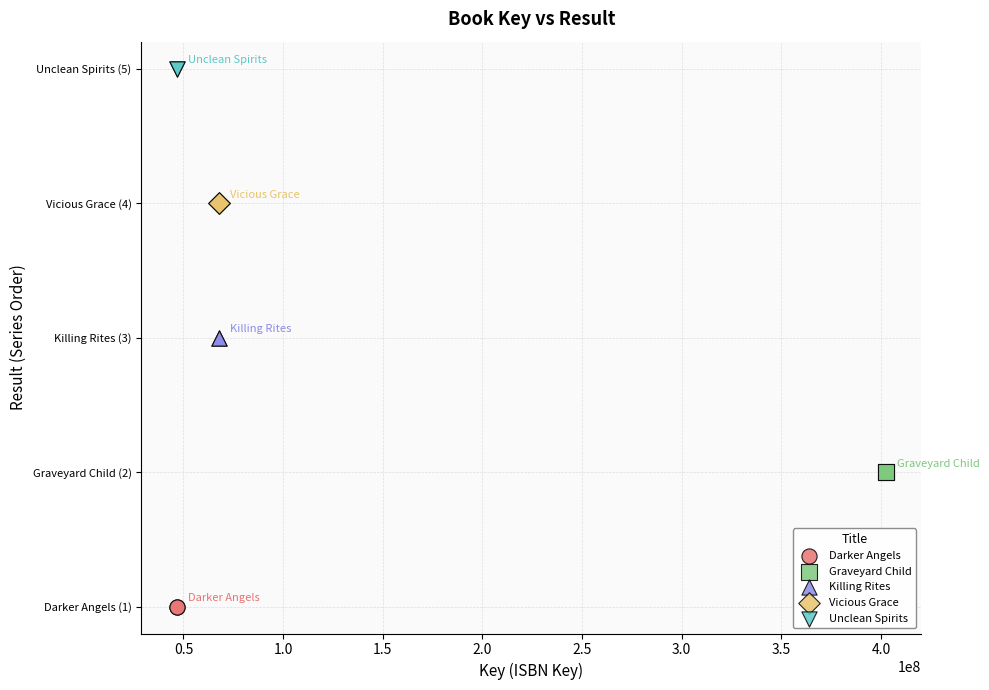

What are all the series names shown in the legend?

Darker Angels, Graveyard Child, Killing Rites, Vicious Grace, Unclean Spirits